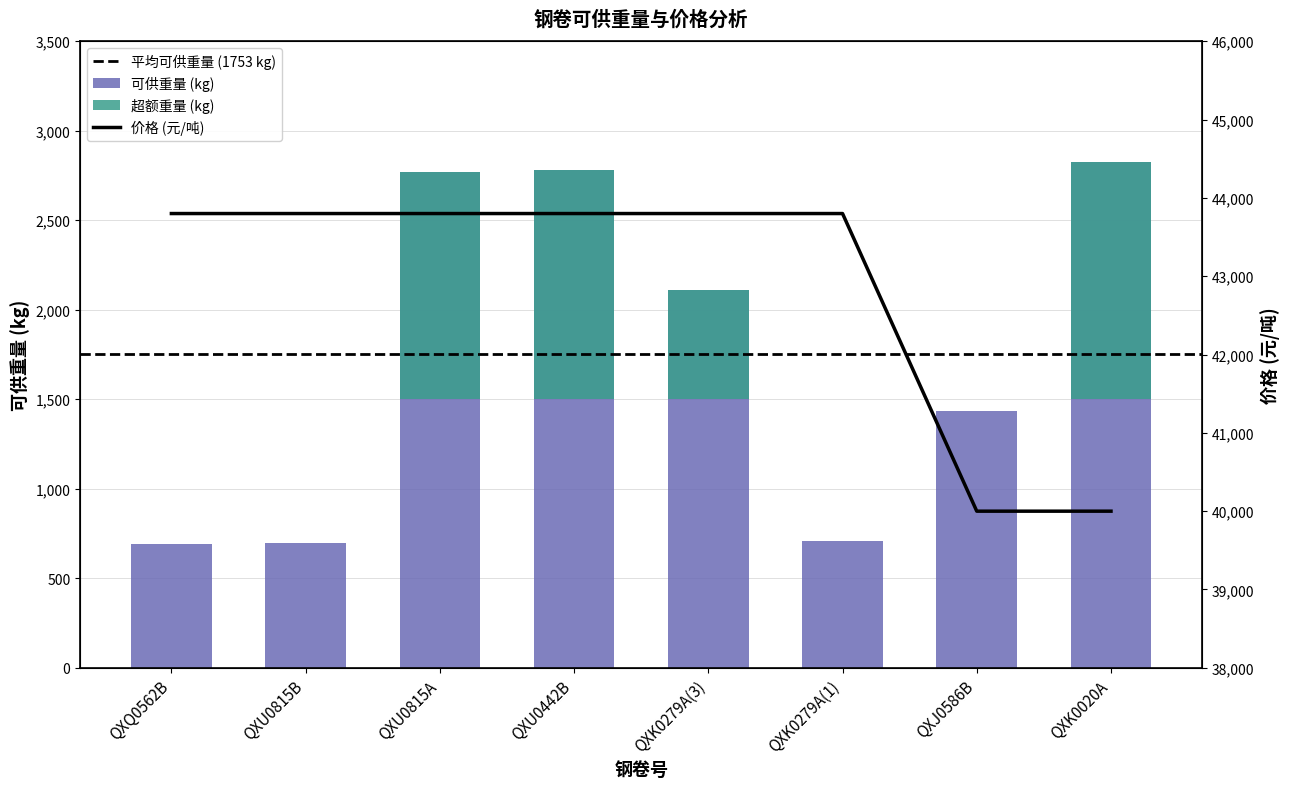

Where does the data first go above 2112?

QXU0815A